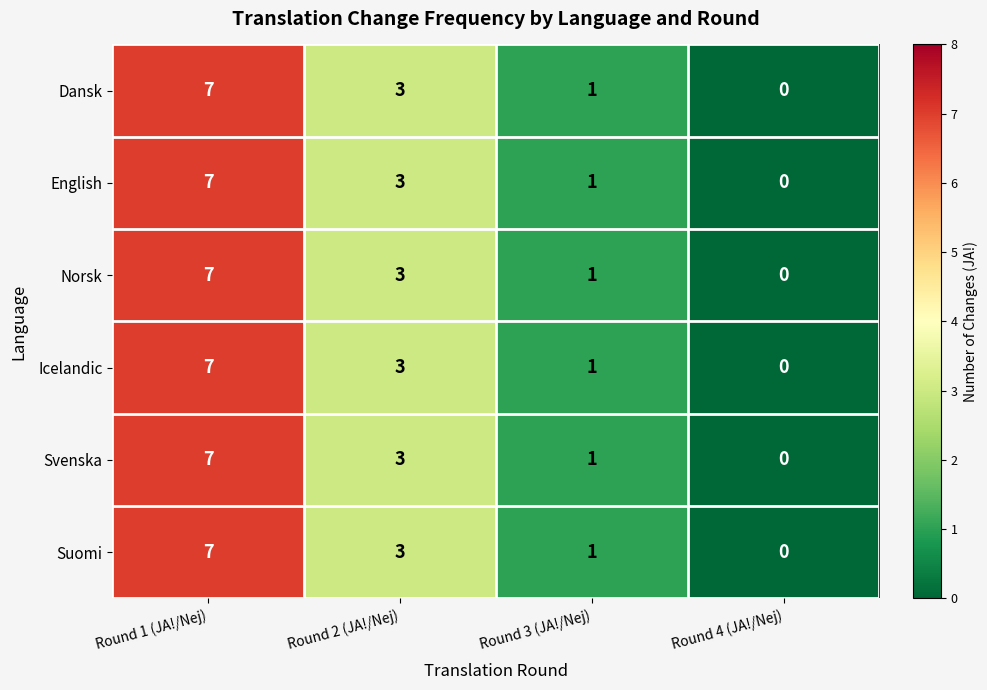

The value of Suomi at Round 2 (JA!/Nej) is 3. True or false?

True